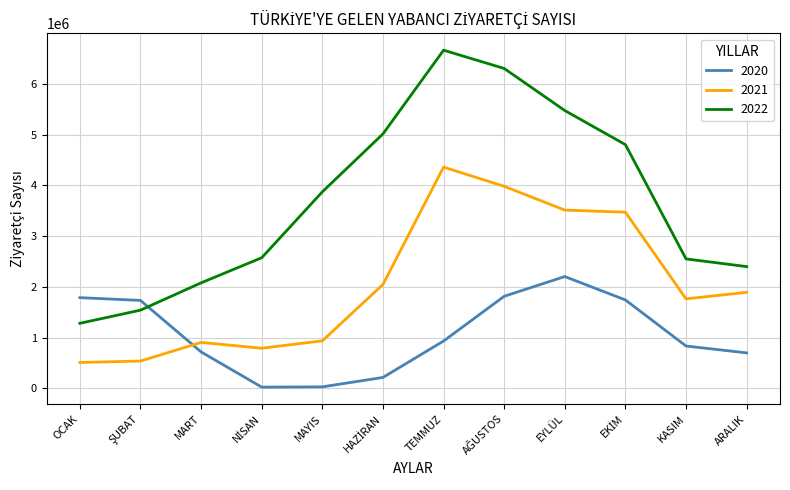

The 2020 series shows 833991 at KASIM. True or false?

True